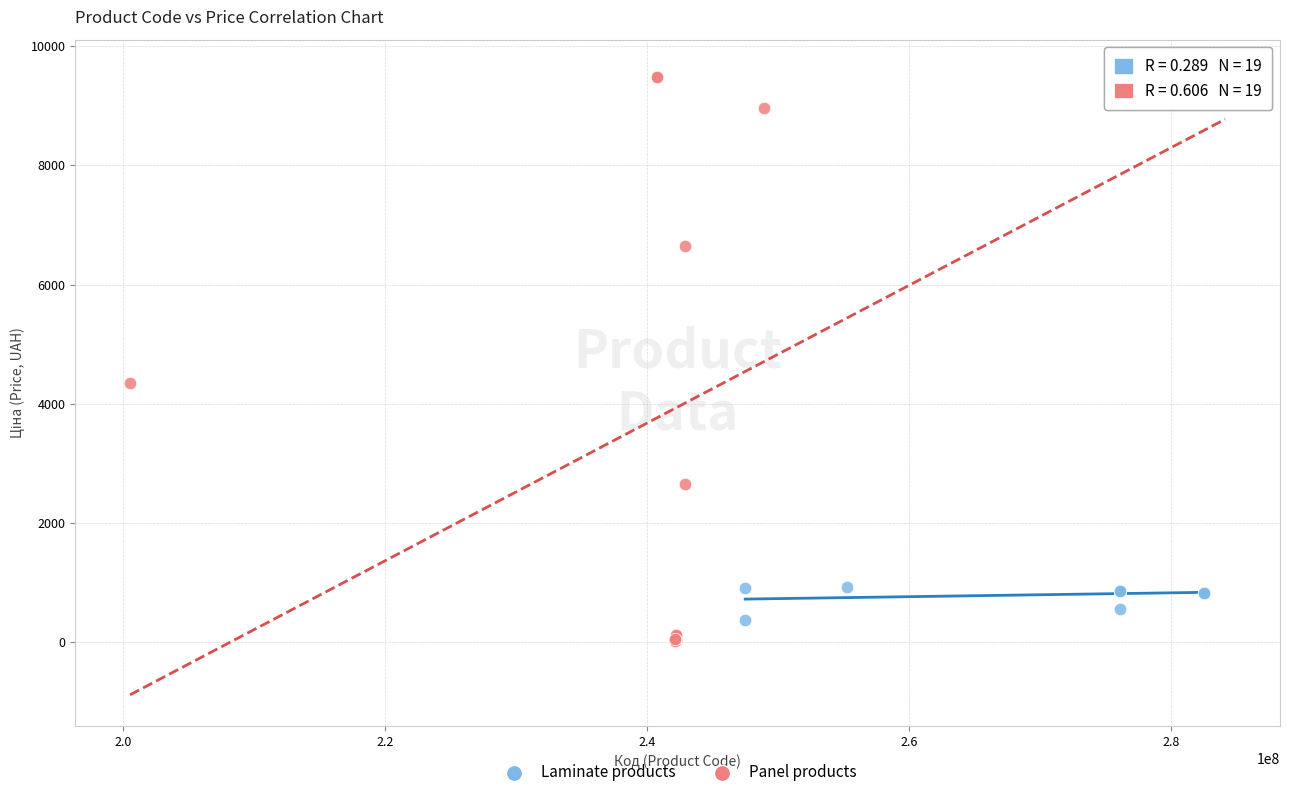

What are all the series names shown in the legend?

Laminate products, Panel products